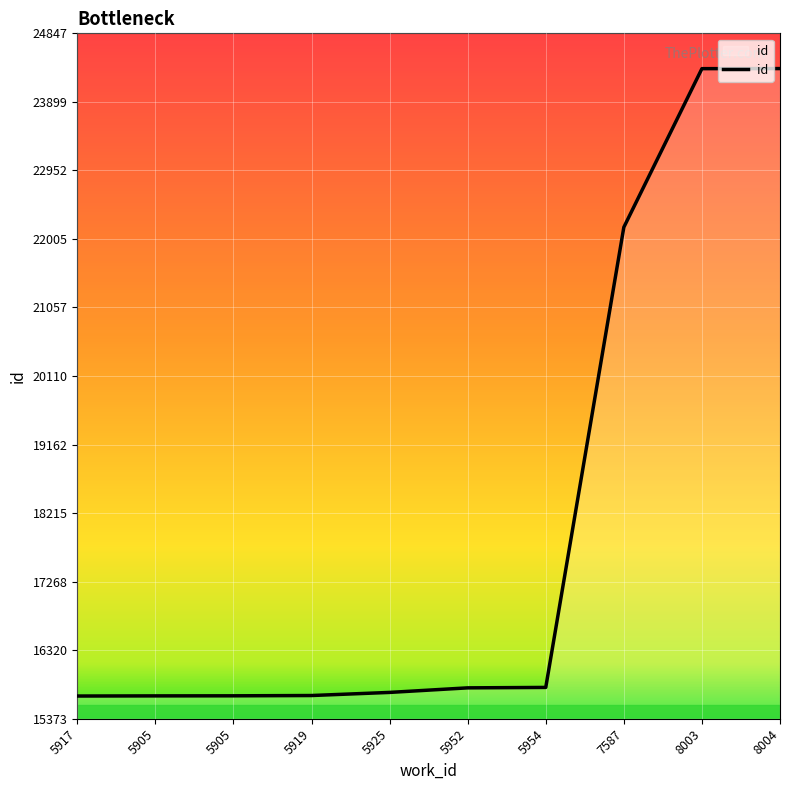

What is the ratio of the value at 7587 to the value at 5905?

1.4